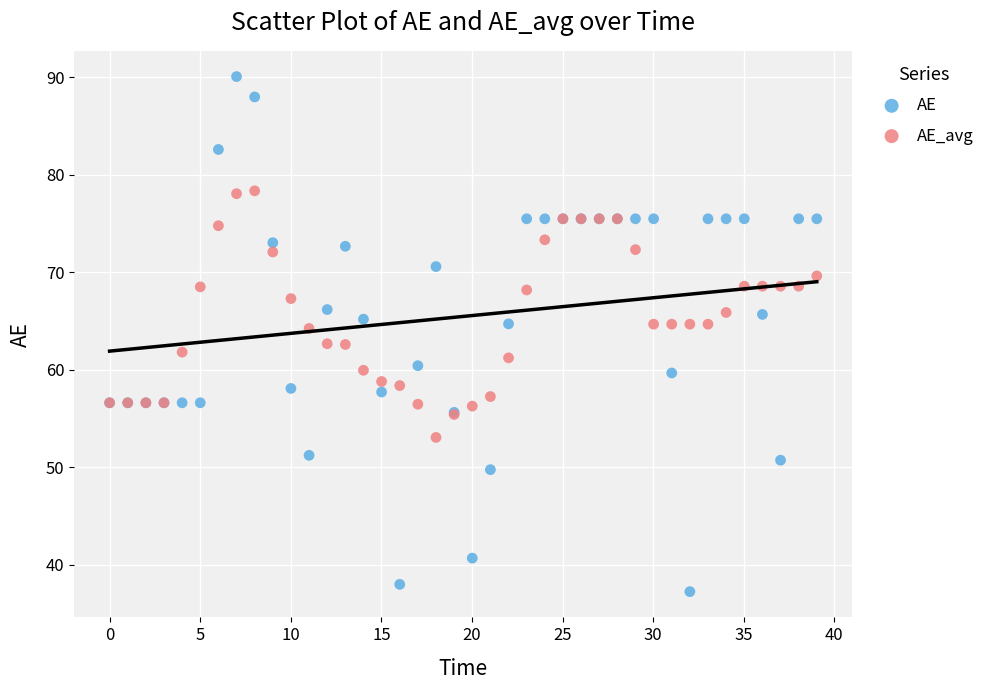

Which series contains the lowest Y value?

AE